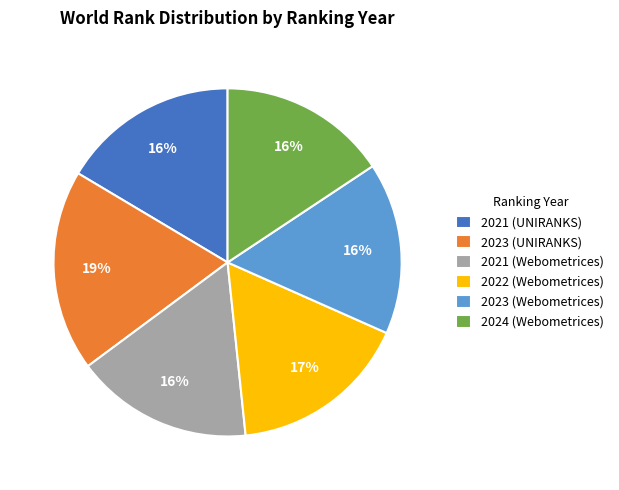

True or false: 2023 (UNIRANKS) accounts for 19% of the total.

True